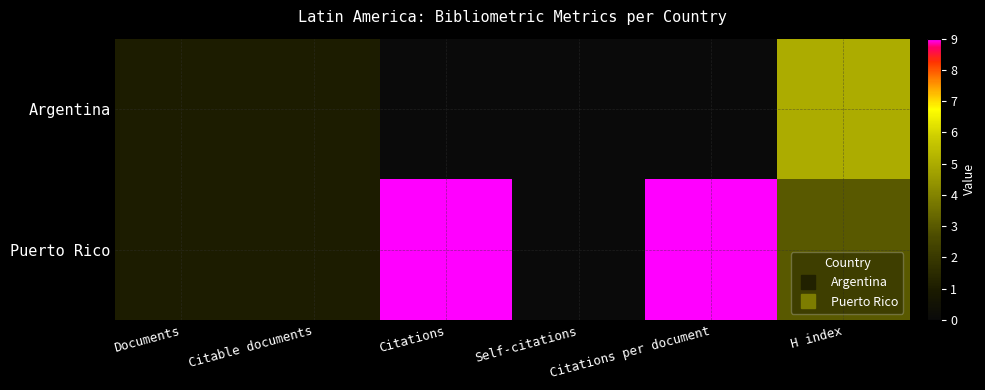

Reading left to right, list all the values displayed in this chart.

Argentina: Documents=1	Citable documents=1	Citations=0	Self-citations=0	Citations per document=0	H index=5
Puerto Rico: Documents=1	Citable documents=1	Citations=9	Self-citations=0	Citations per document=9	H index=3